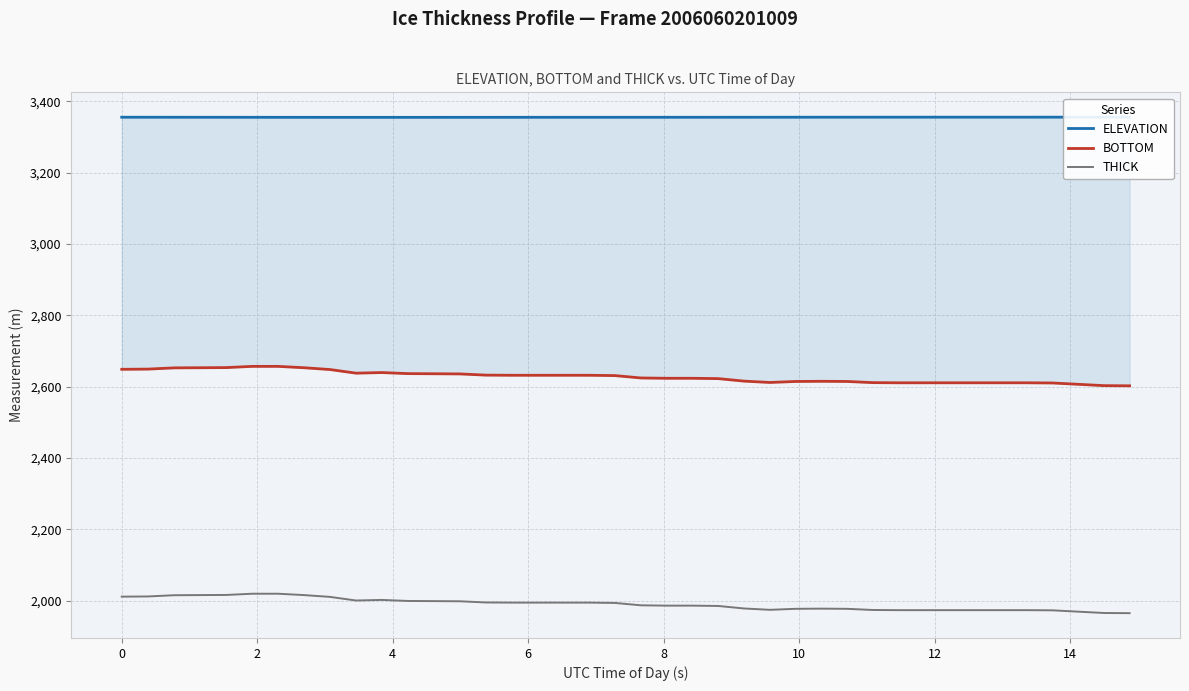

True or false: BOTTOM and ELEVATION intersect in this chart.

False